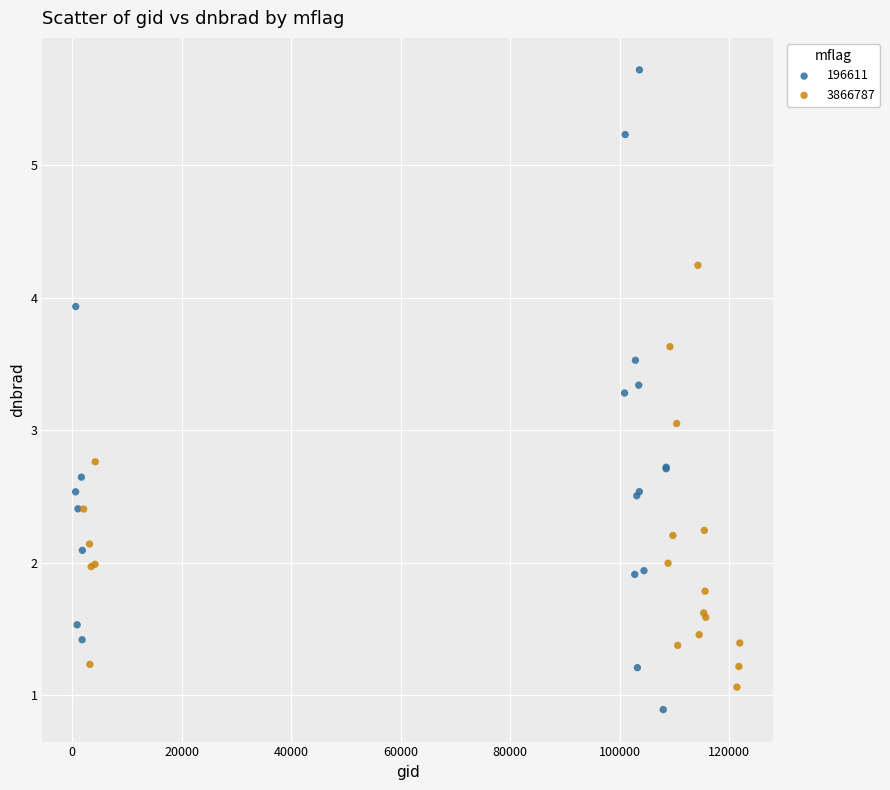

What are all the series names shown in the legend?

196611, 3866787